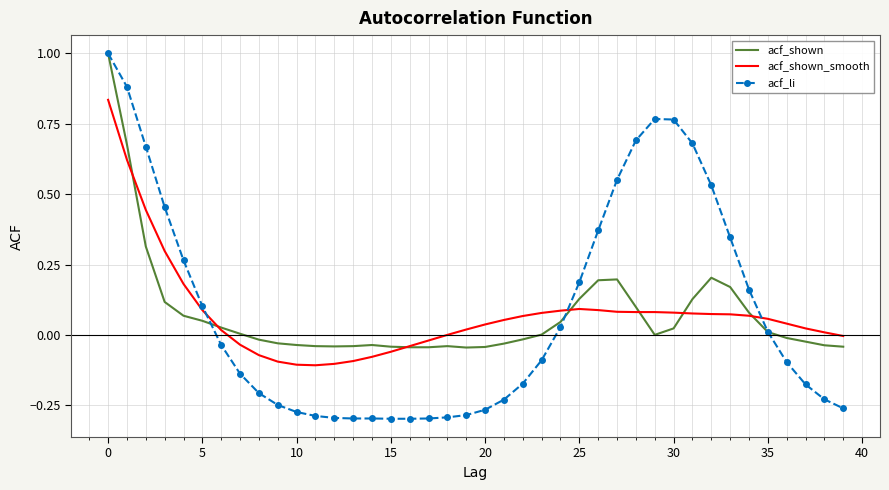

What is the maximum value shown in the chart?

1.0